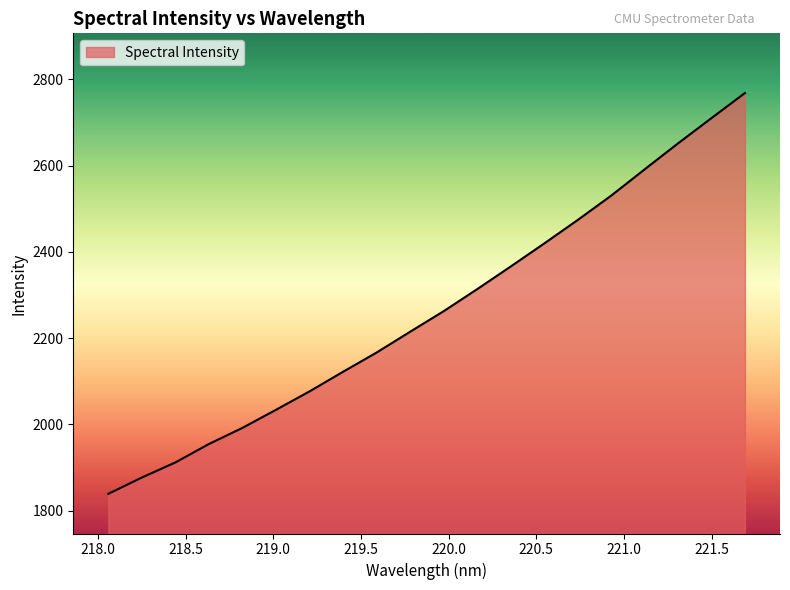

What is the maximum value shown in the chart?

2768.1